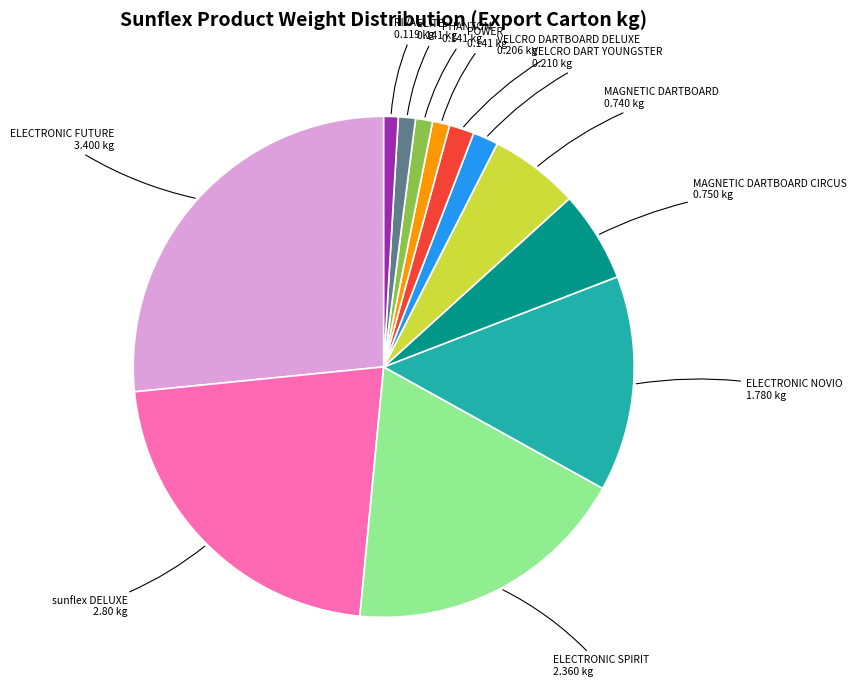

Does any single category account for the majority?

No